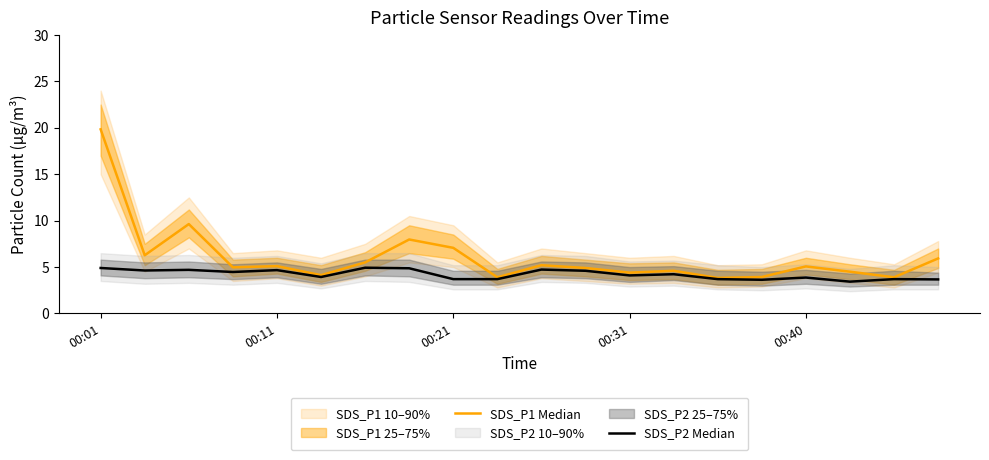

True or false: SDS_P1 Median and SDS_P2 Median cross at least once.

False